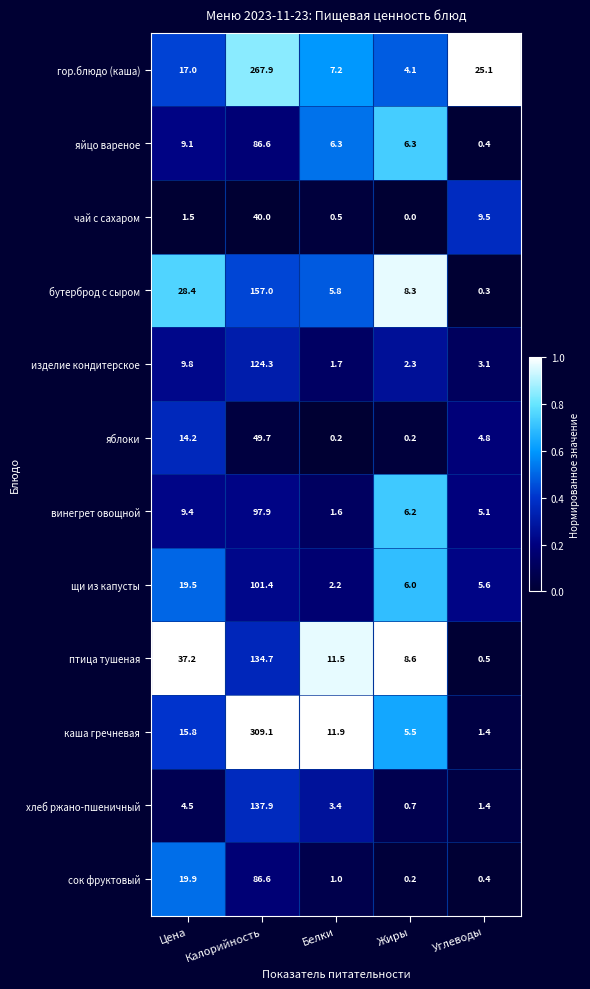

The гор.блюдо (каша) series shows 7.2 at Белки. True or false?

True